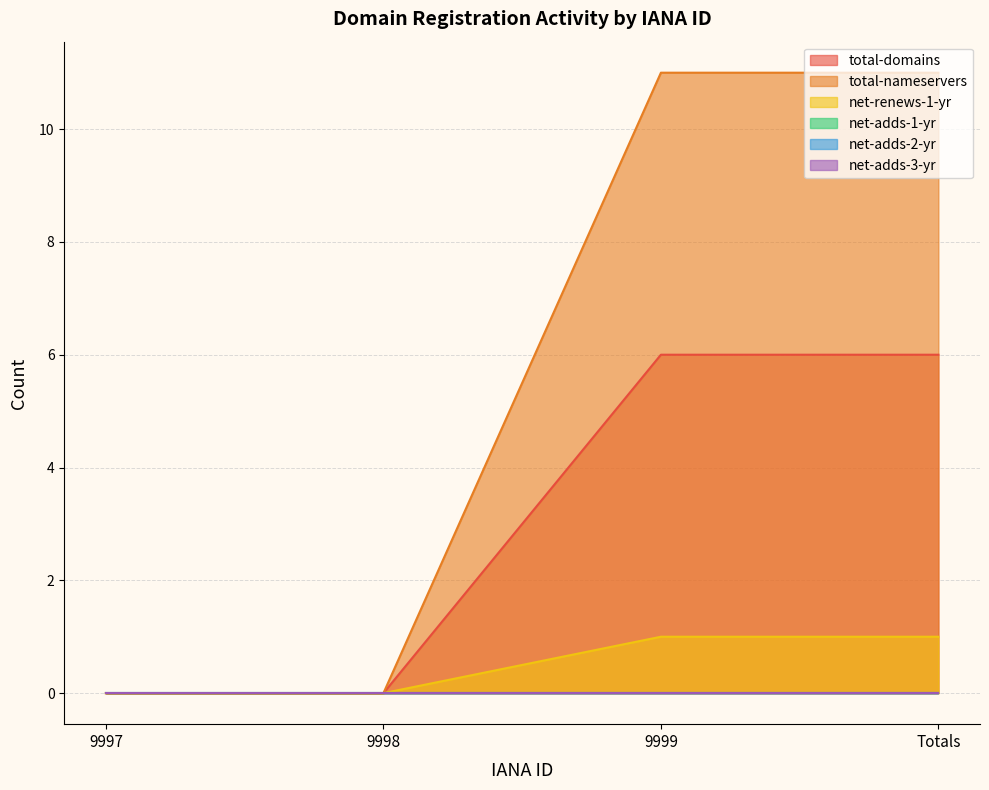

What is the difference between the total-nameservers values at 9999 and 9997?

11